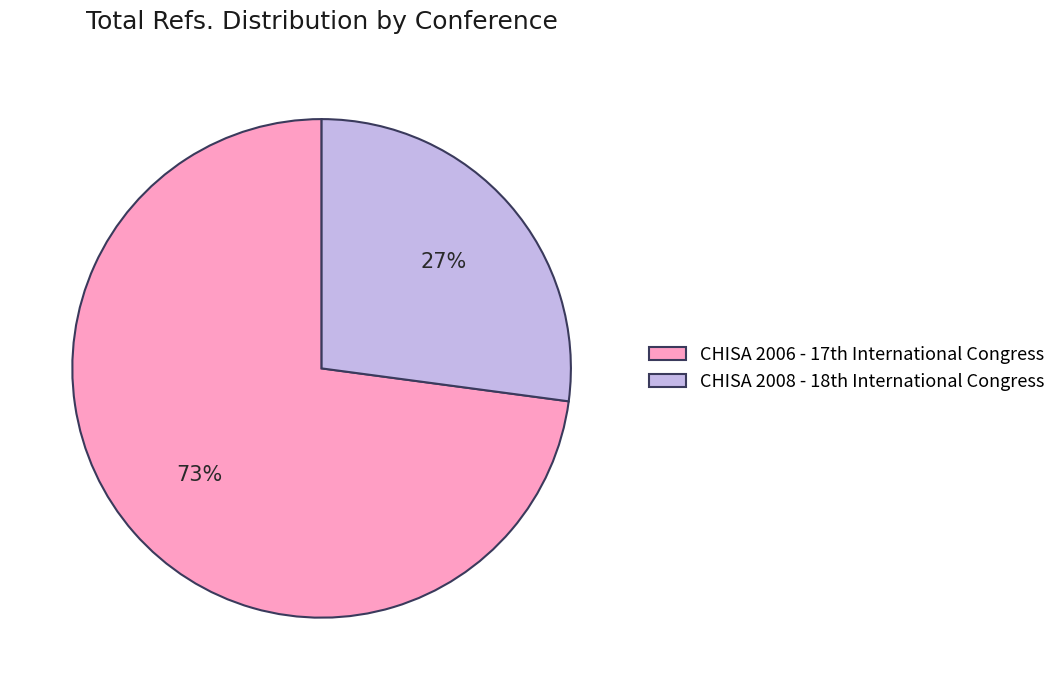

How many segments does this pie chart have?

2